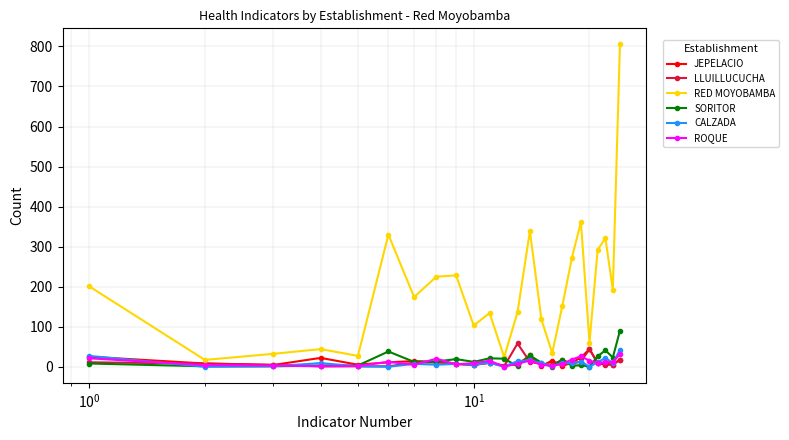

Which series has the largest total across all categories?

RED MOYOBAMBA